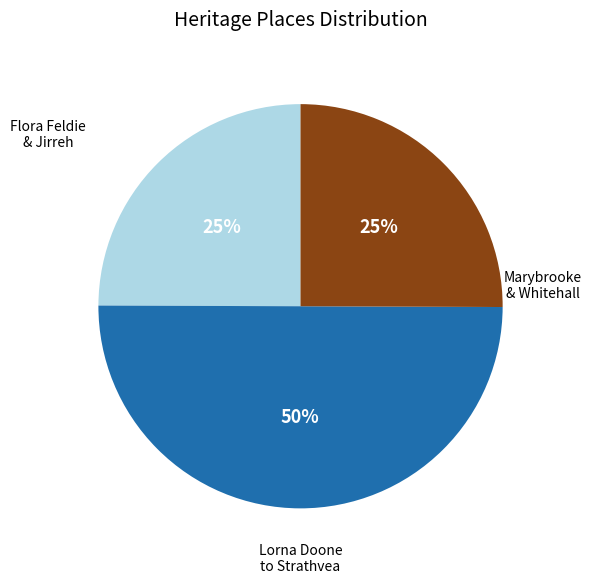

To the nearest percent, what is the average slice percentage?

33%